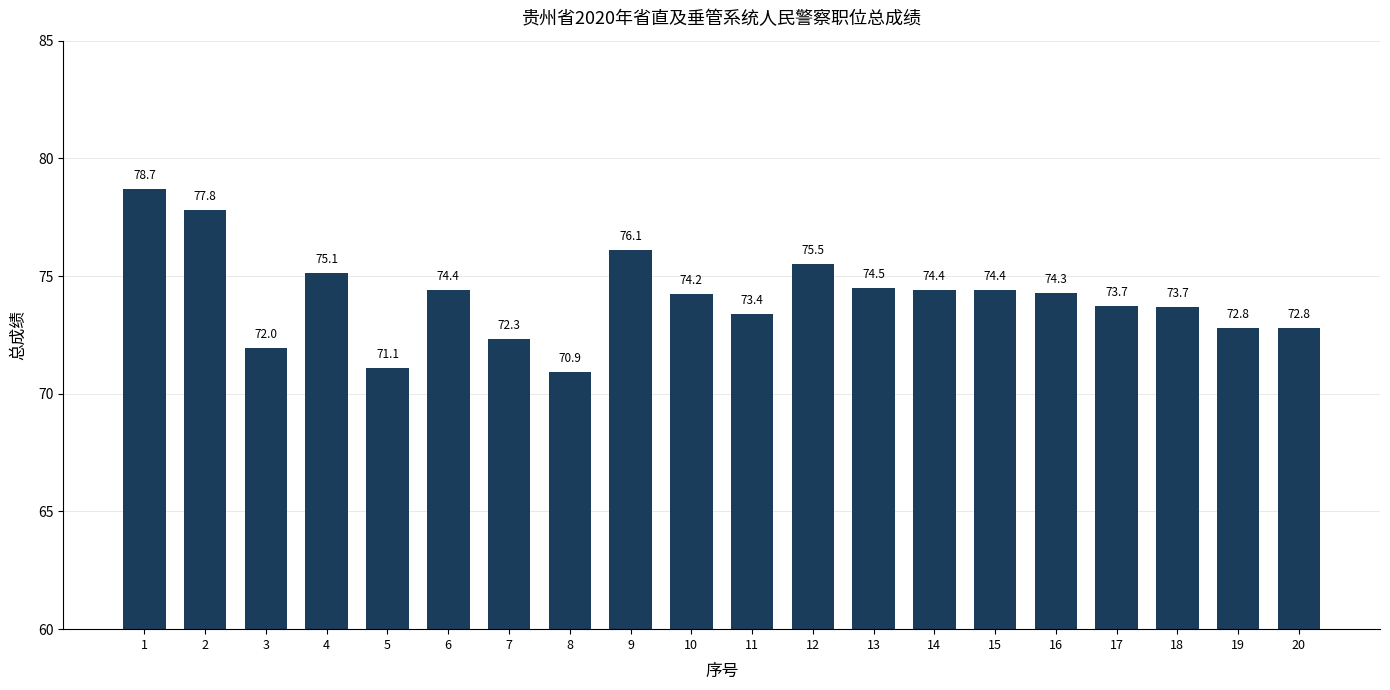

True or false: the data shows 75.1 at 4.

True